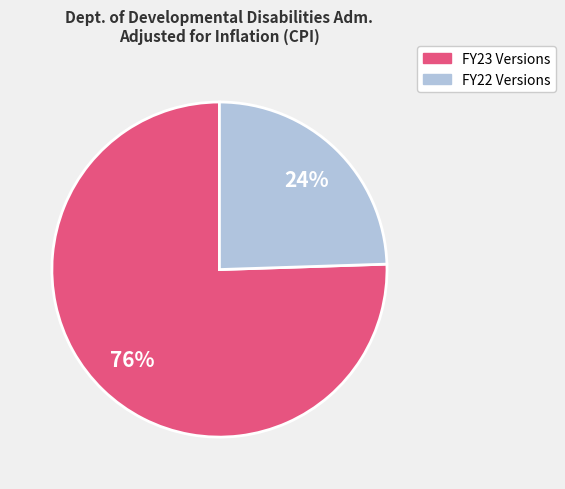

Is there any slice that represents more than half of the pie?

Yes